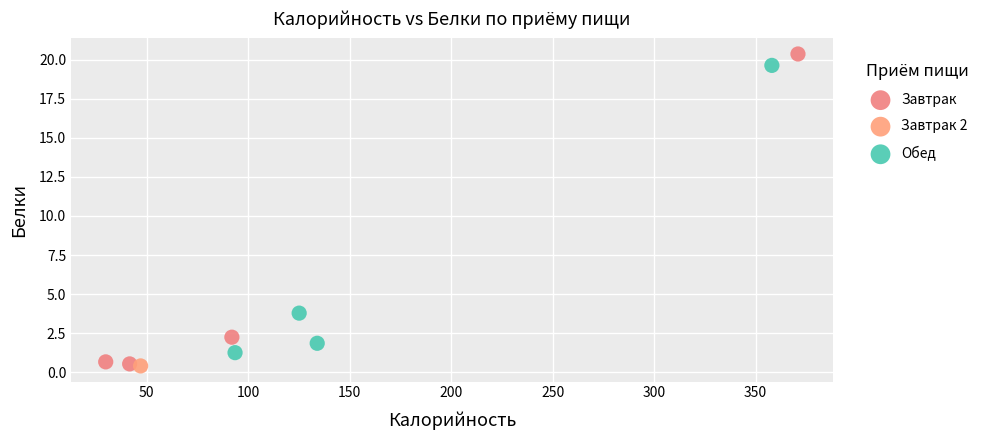

What are all the series names shown in the legend?

Завтрак, Завтрак 2, Обед